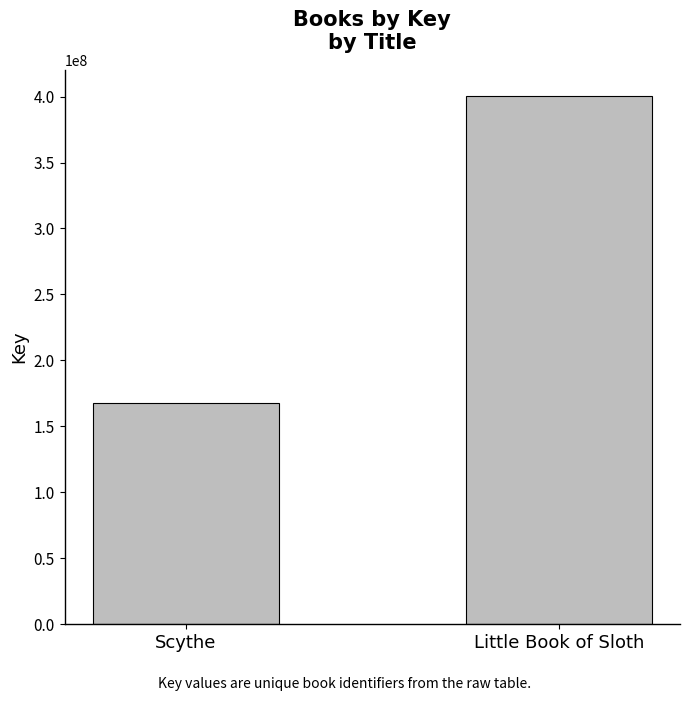

What is the sum of all values?

568176867